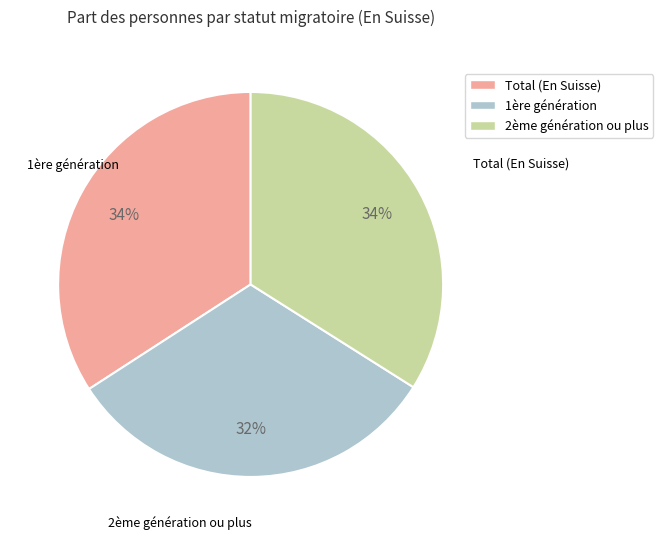

What is the smallest slice in the pie chart?

1ère génération